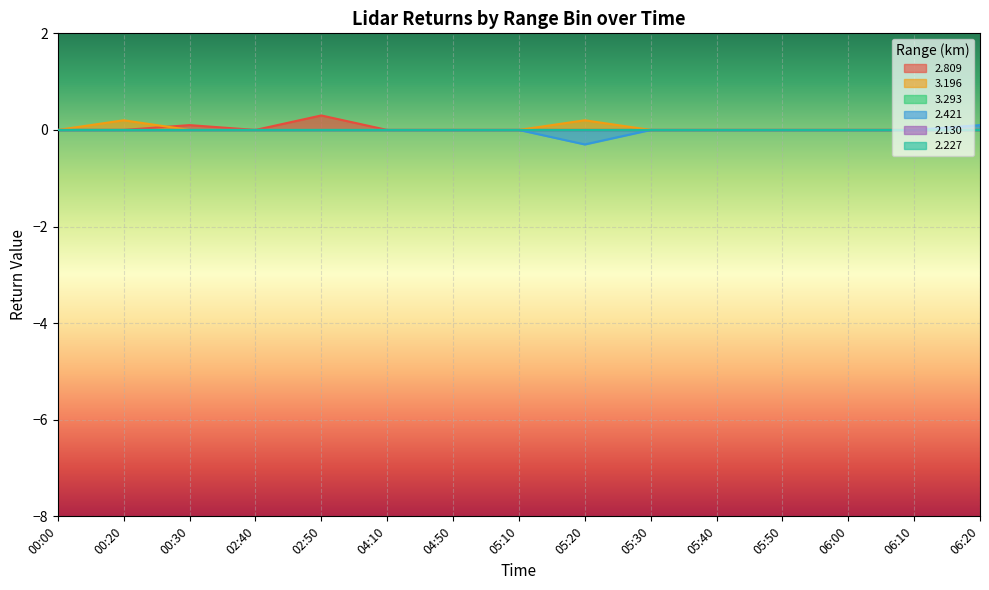

At how many categories does at least one series exceed 0?

5